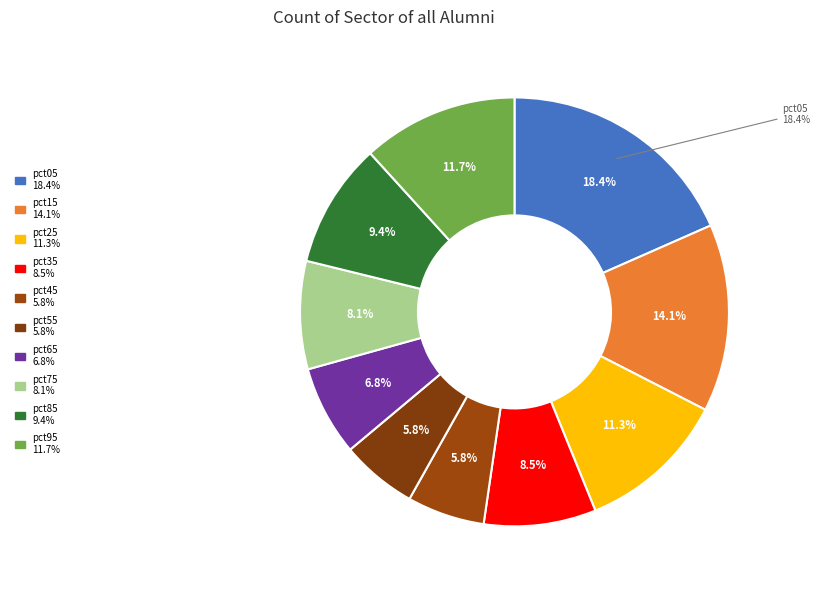

Which category has the biggest portion of the pie?

pct05